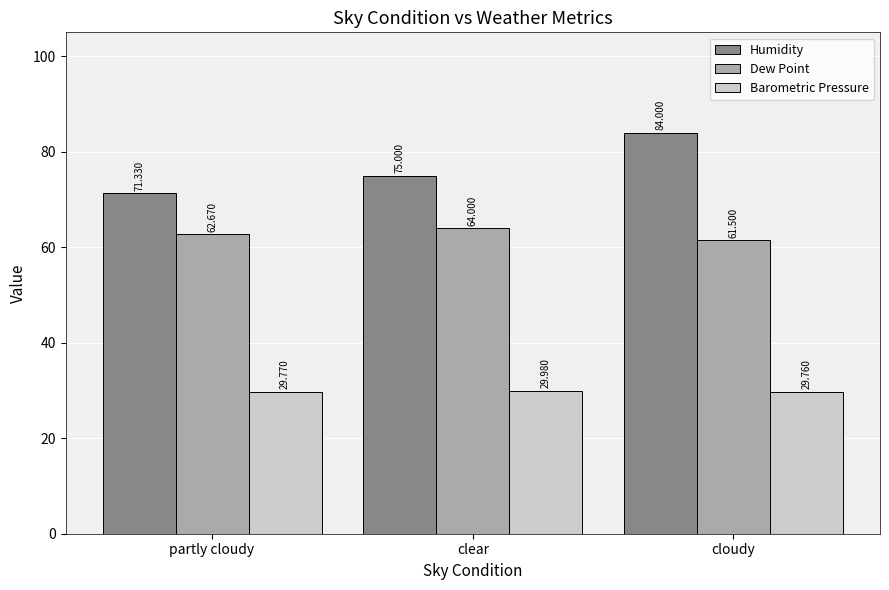

Reading right to left, what are all the values shown in this chart?

Humidity: 84.0	75.0	71.3
Dew Point: 61.5	64.0	62.7
Barometric Pressure: 29.8	30.0	29.8